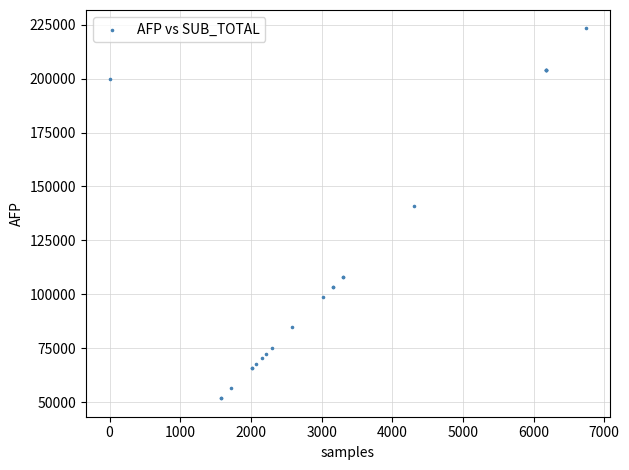

What Y value in the scatter plot is closest to 137530?

141135.0